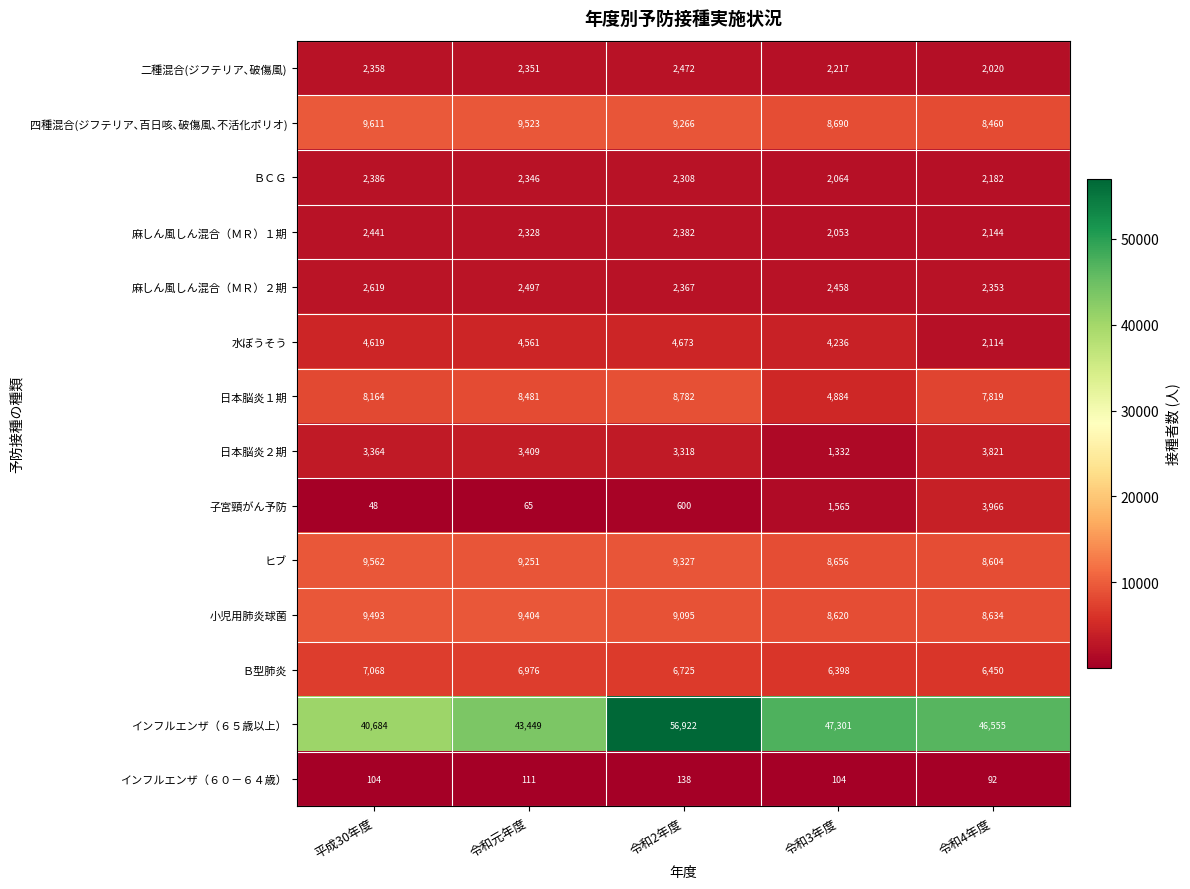

What is the smallest value displayed?

48